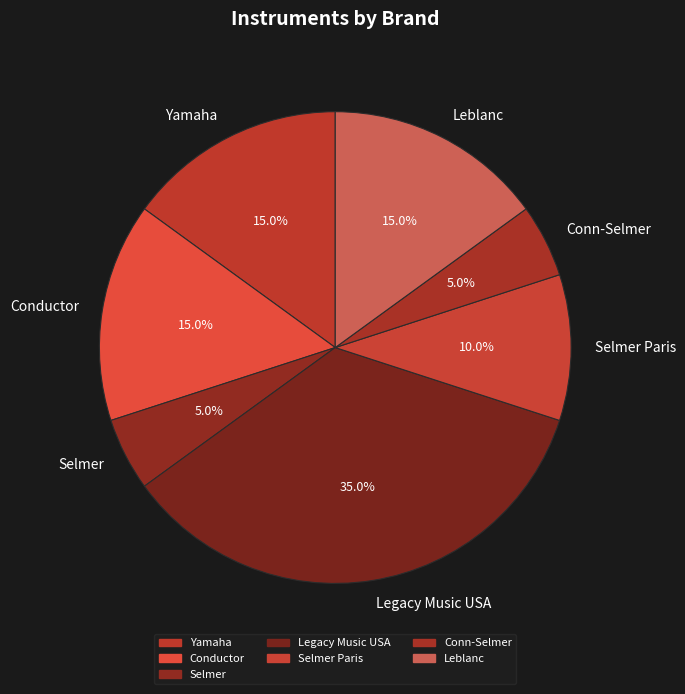

How many segments does this pie chart have?

7